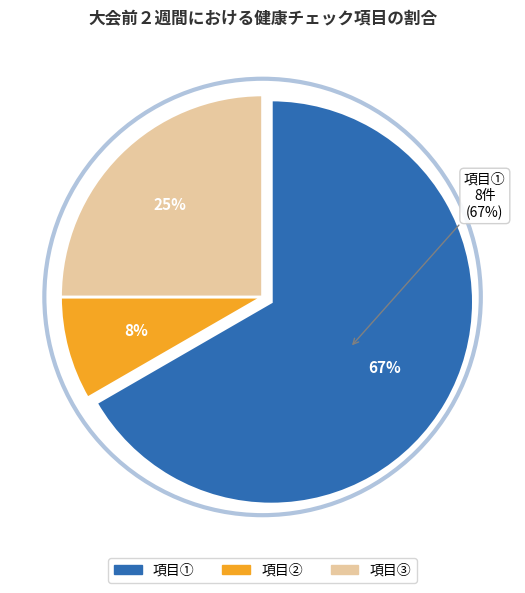

What percentage is the 項目③ slice, to the nearest percent?

25%